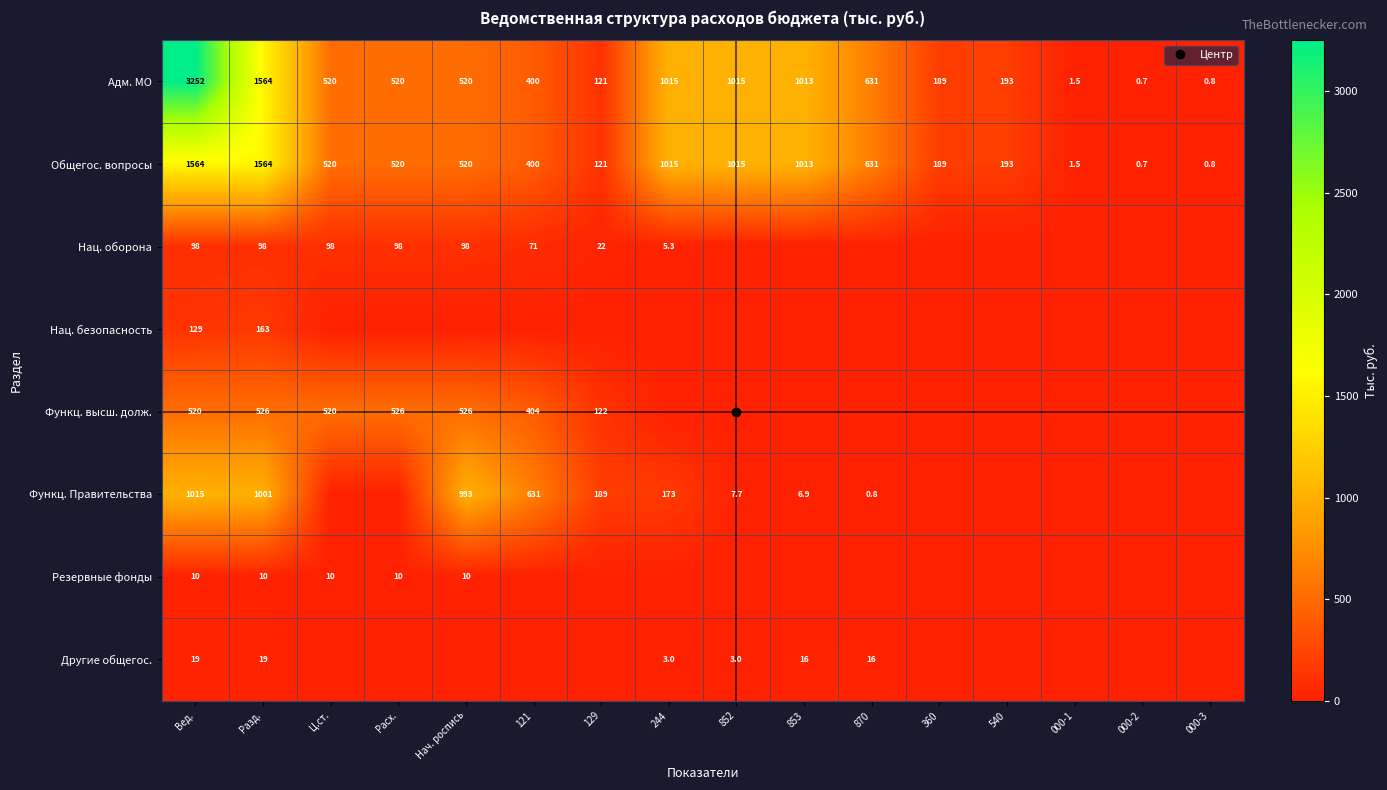

The Функц. высш. долж. series shows -212.5 at 000-2. True or false?

False